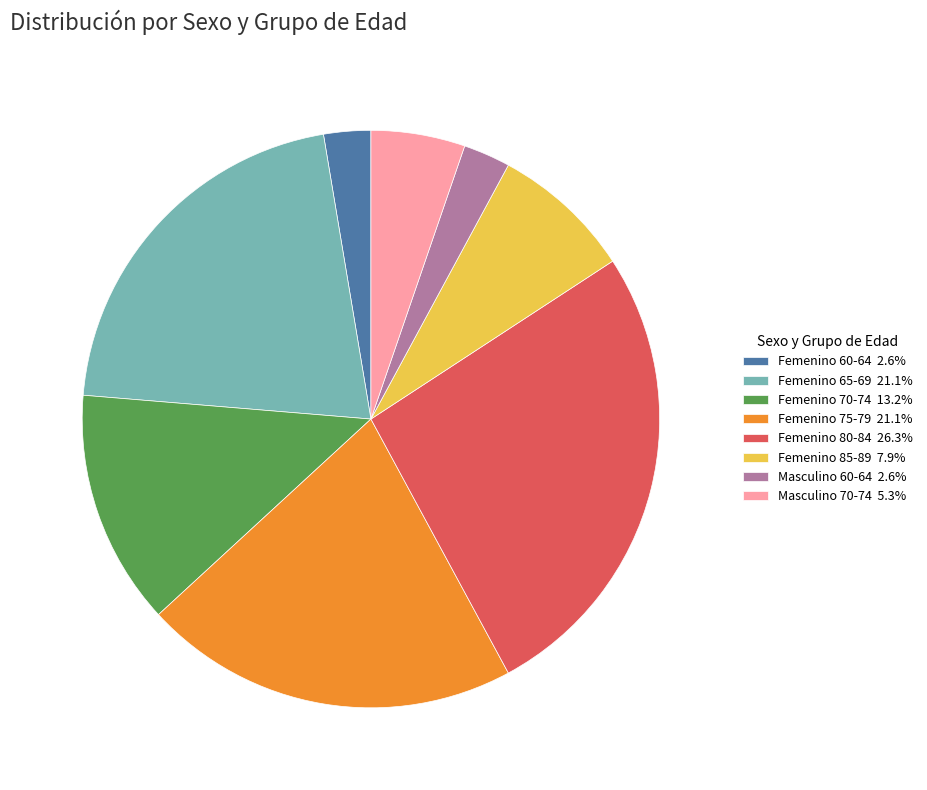

What is the ratio of the value at Femenino 65-69 21.1% to the value at Femenino 70-74 13.2%?

1.6